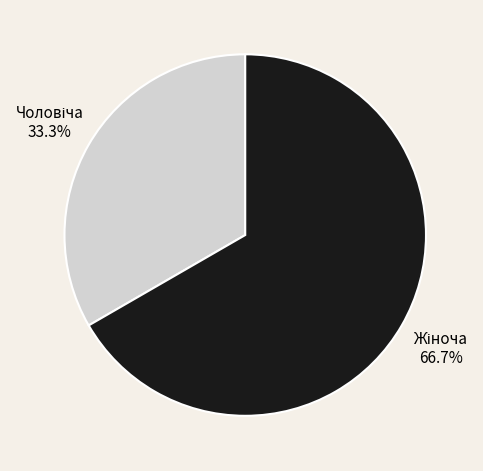

Is there a majority slice in this chart?

Yes